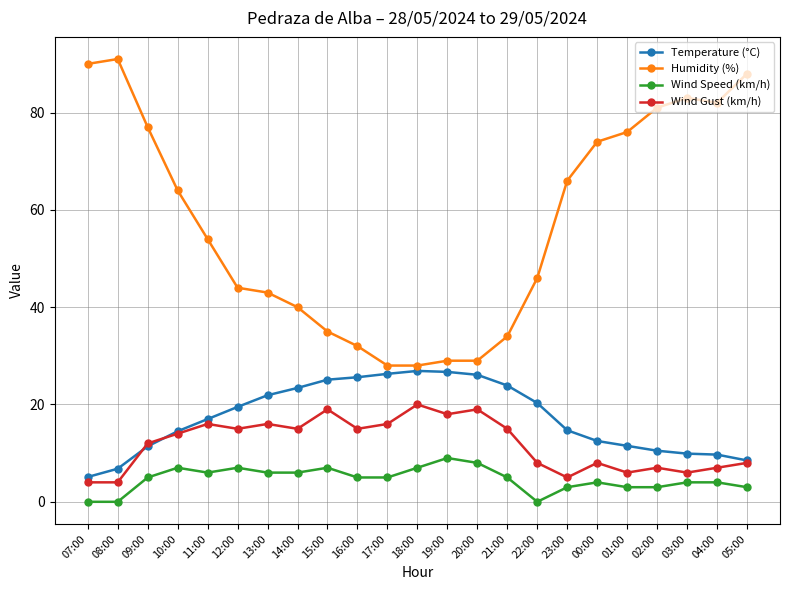

True or false: Wind Gust (km/h) and Humidity (%) cross at least once.

False